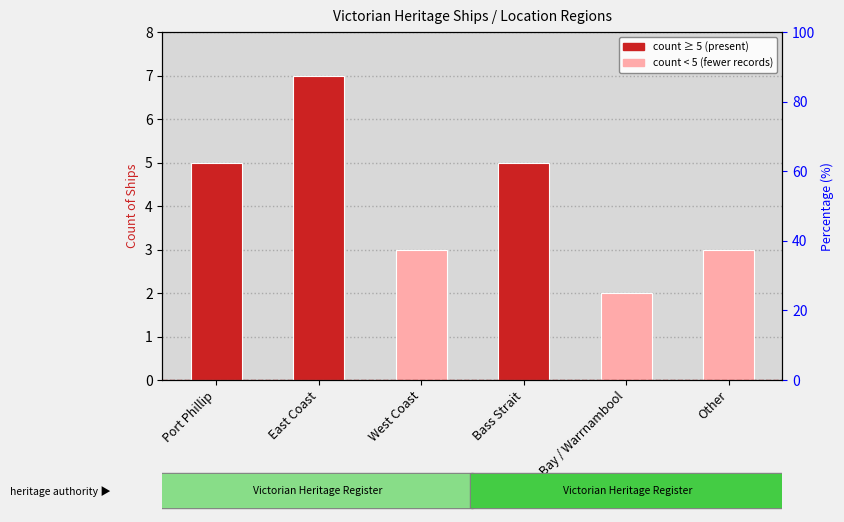

How many data points are above 5?

1